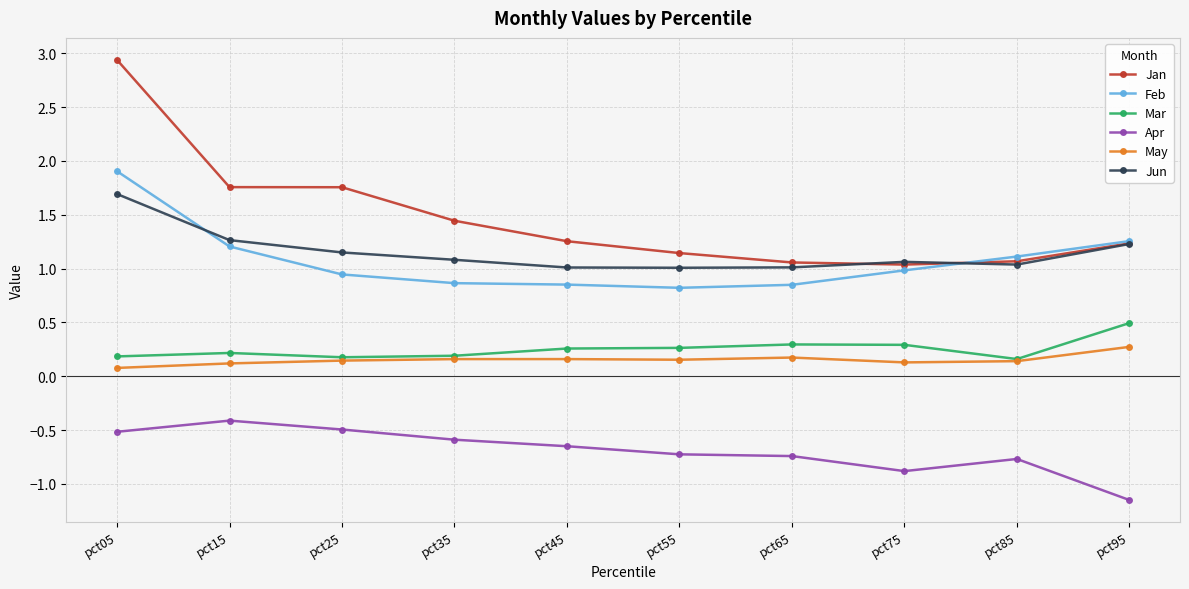

True or false: Jan and May cross at least once.

False